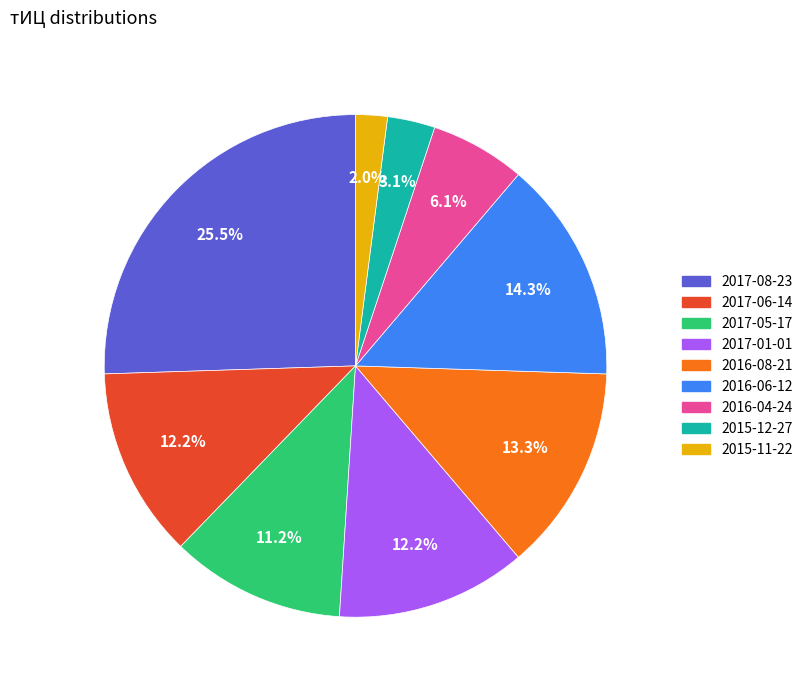

Is there any slice that represents more than half of the pie?

No